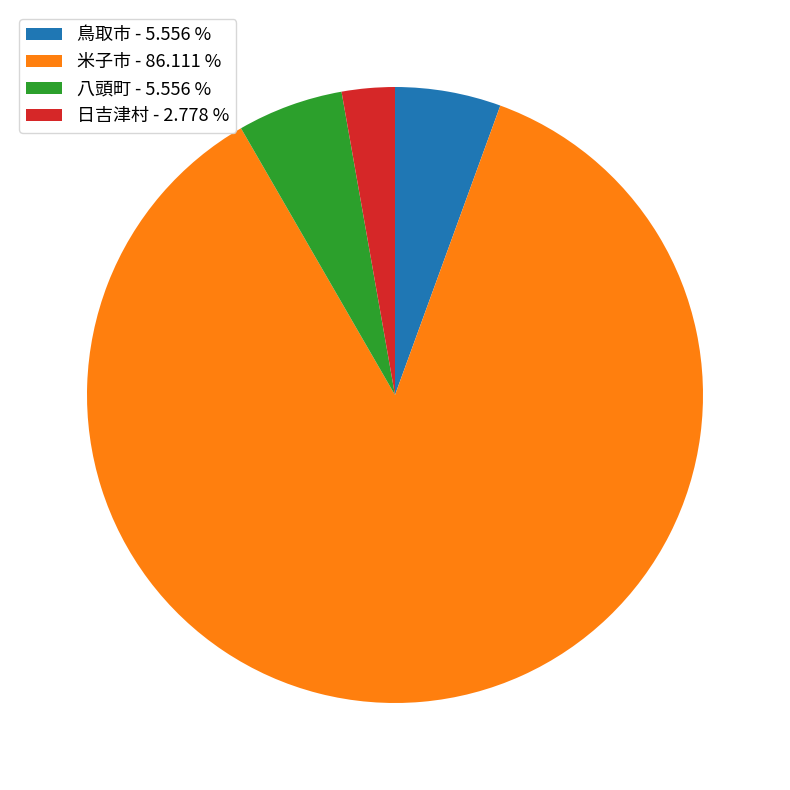

Does 日吉津村 - 2.778 % represent more than half of the total?

No